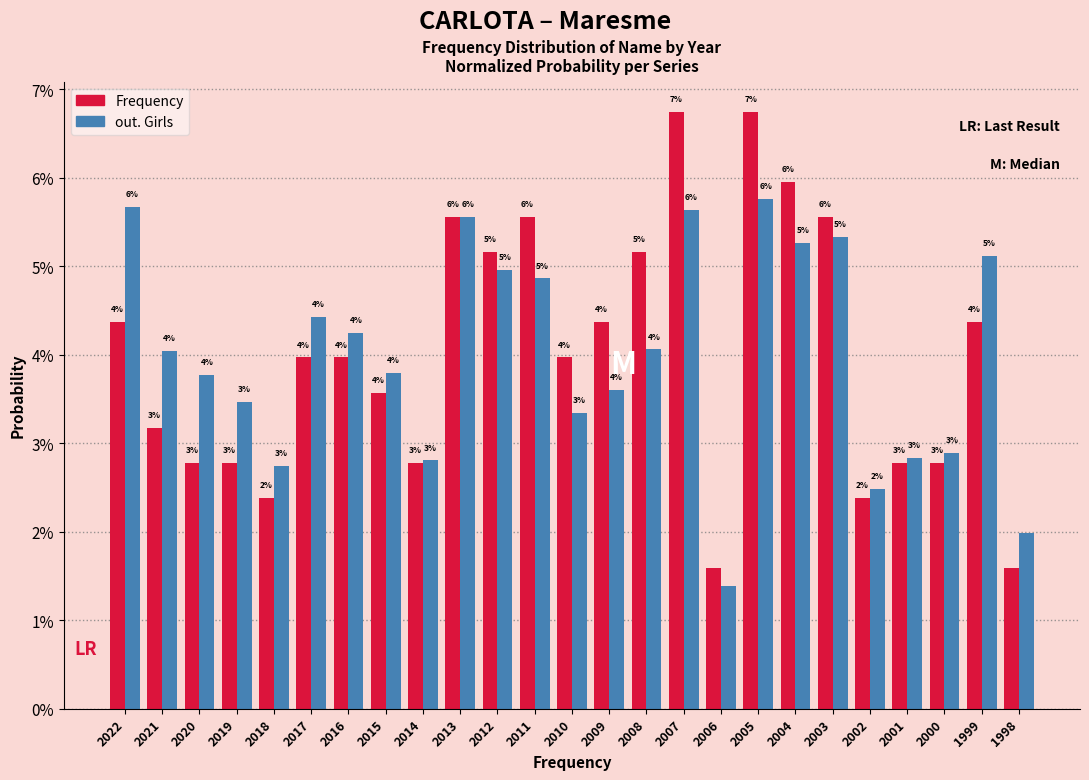

Are the bars horizontal?

No